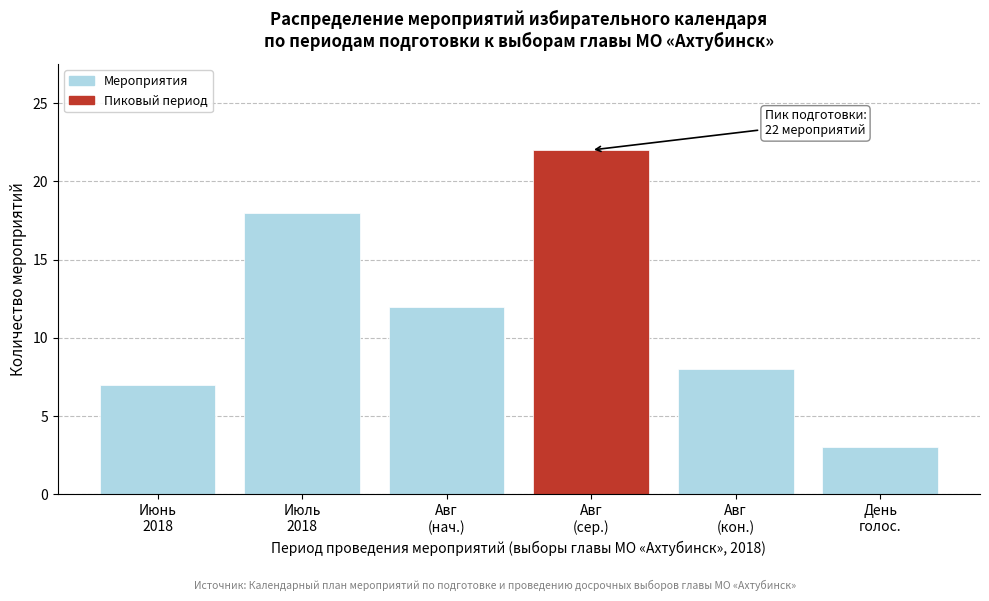

Reading right to left, list all the values displayed in this chart.

3	8	22	12	18	7